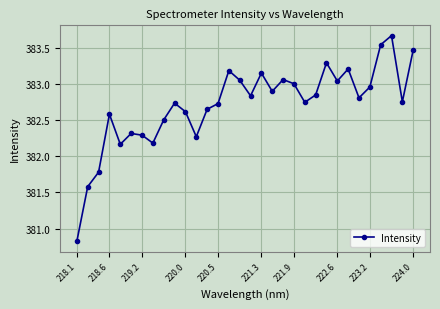

What is the minimum value shown in the chart?

380.8